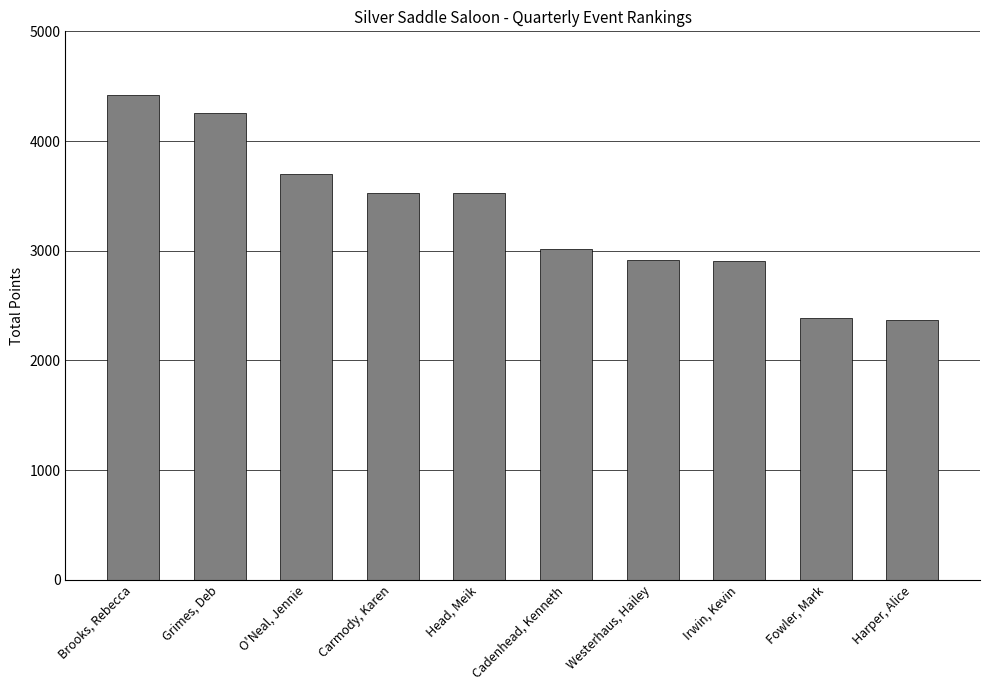

What is the minimum value shown in the chart?

2370